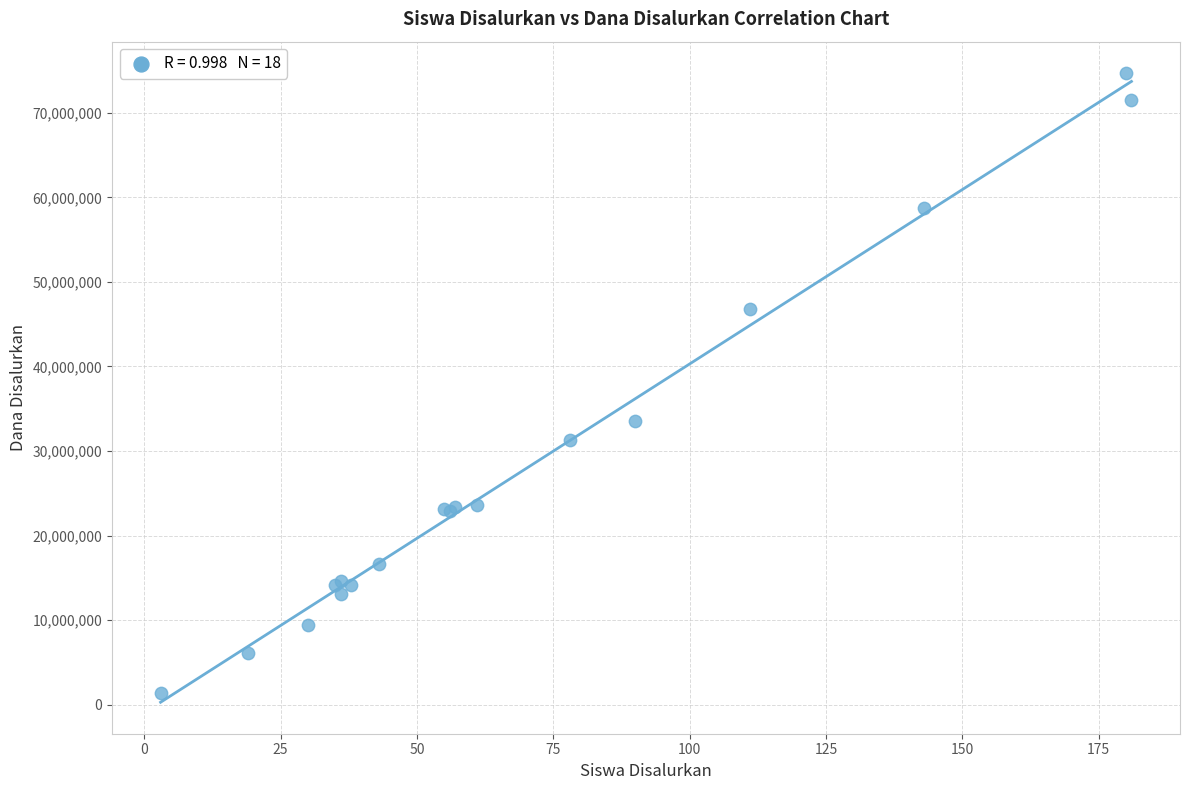

What Y value in the scatter plot is closest to 38025000?

33525000